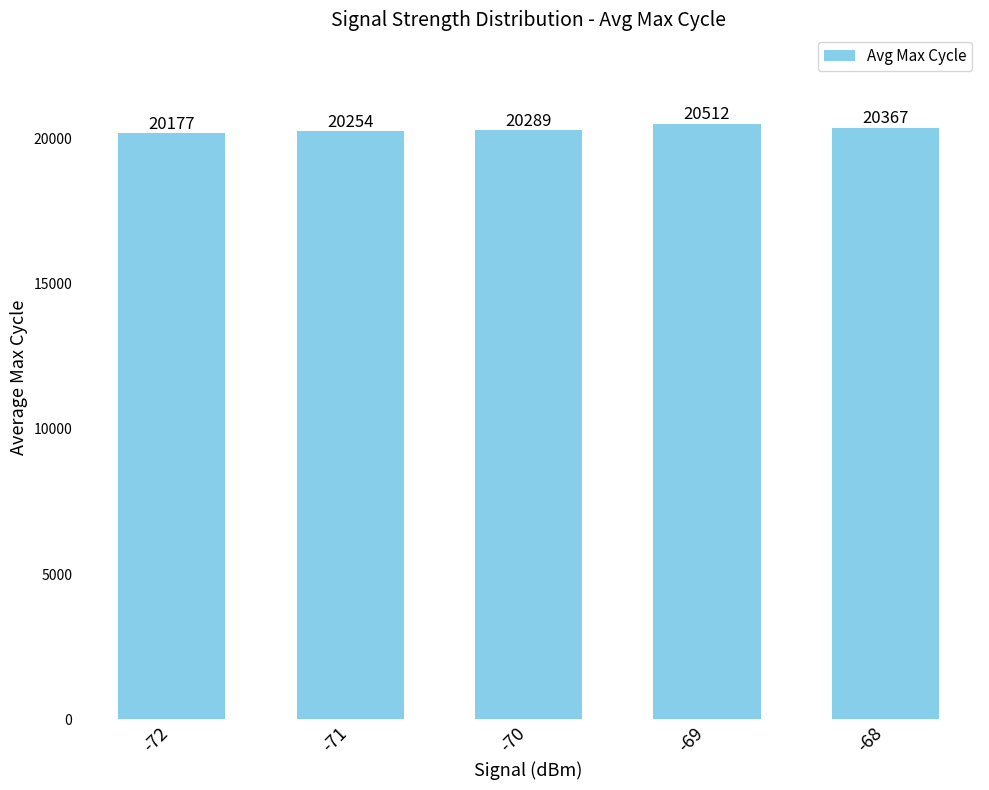

Count the values in the range 20254 to 20367.

3